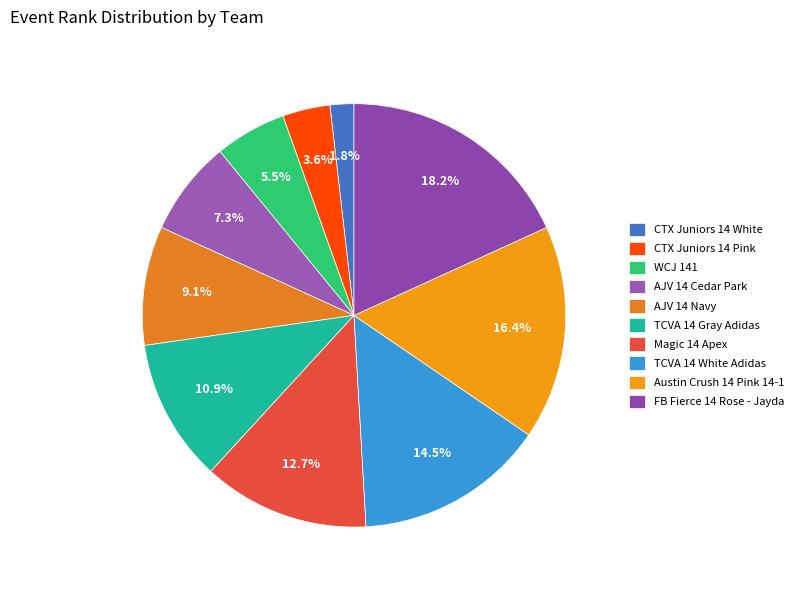

To the nearest percent, what percentage of the pie is WCJ 141?

5%